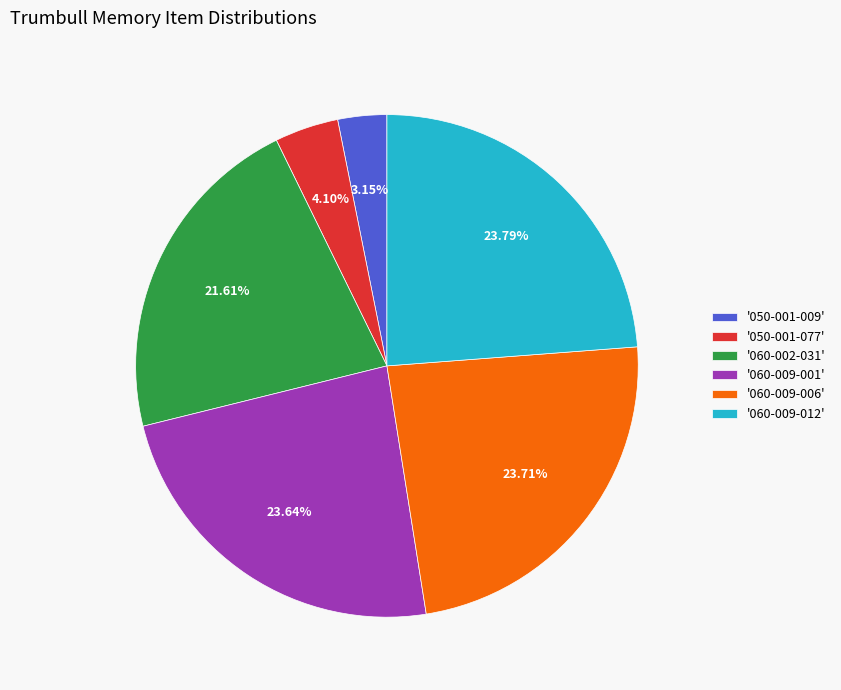

Approximately how many times larger is the value at '060-009-006' compared to '060-009-012'?

1.0